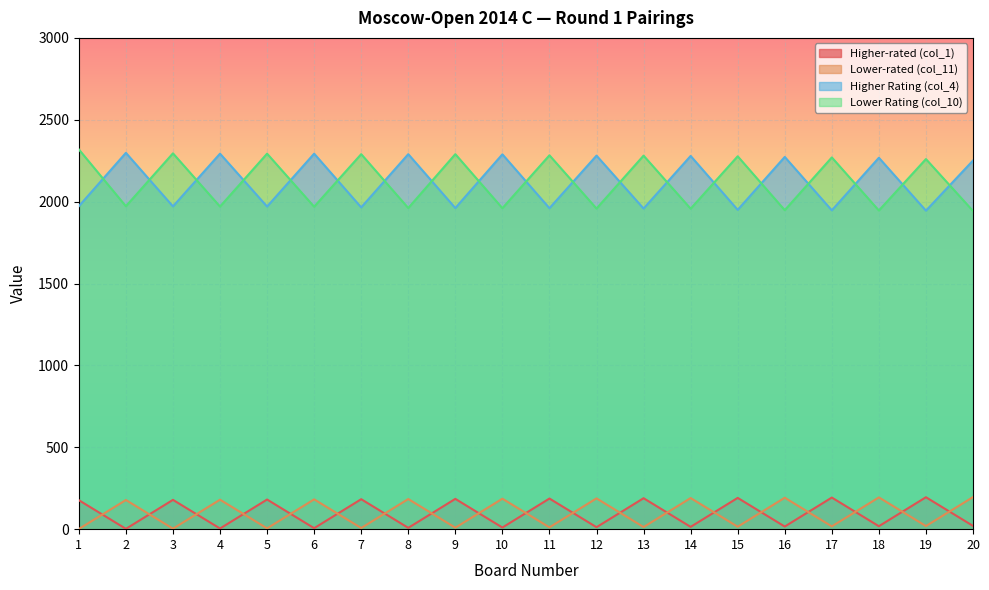

What is the average value of the Lower Rating (col_10) series?

2122